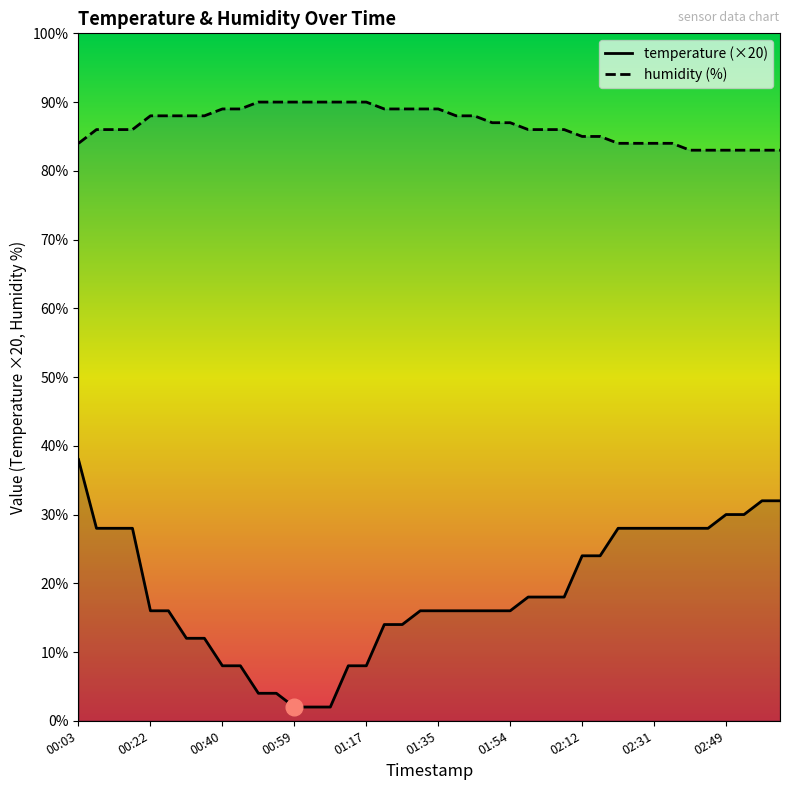

What position from the left is 00:08?

2